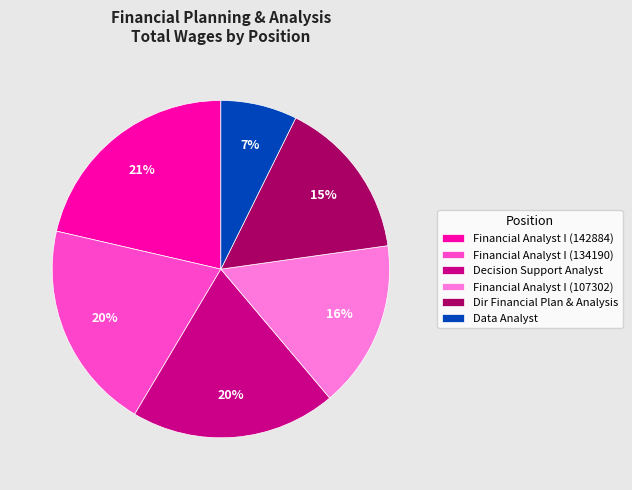

Is there any slice that represents more than half of the pie?

No